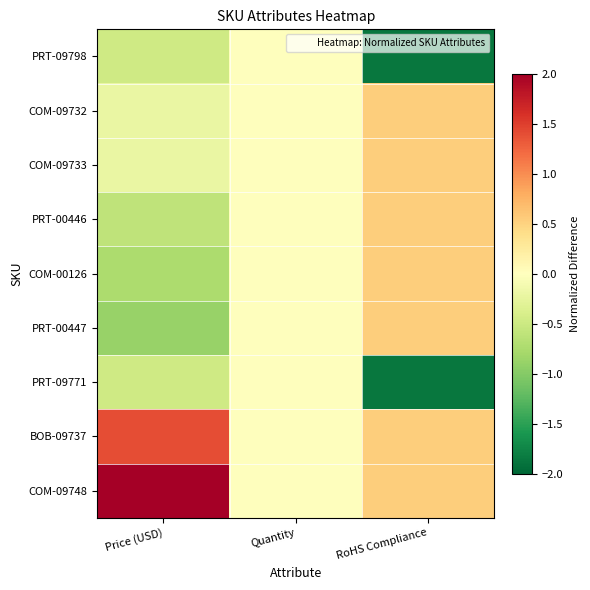

What is the spread (max minus min) of values at Price (USD)?

3.1